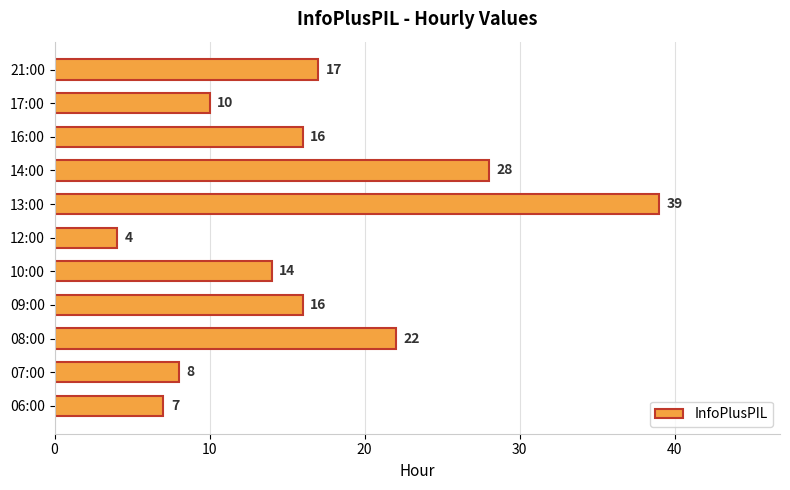

The value at 08:00 is 15. True or false?

False